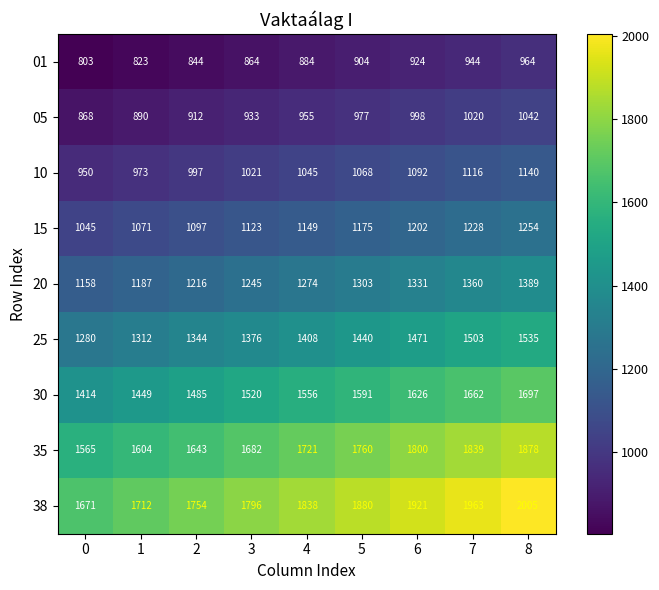

What is the highest value of the 01 series?

964